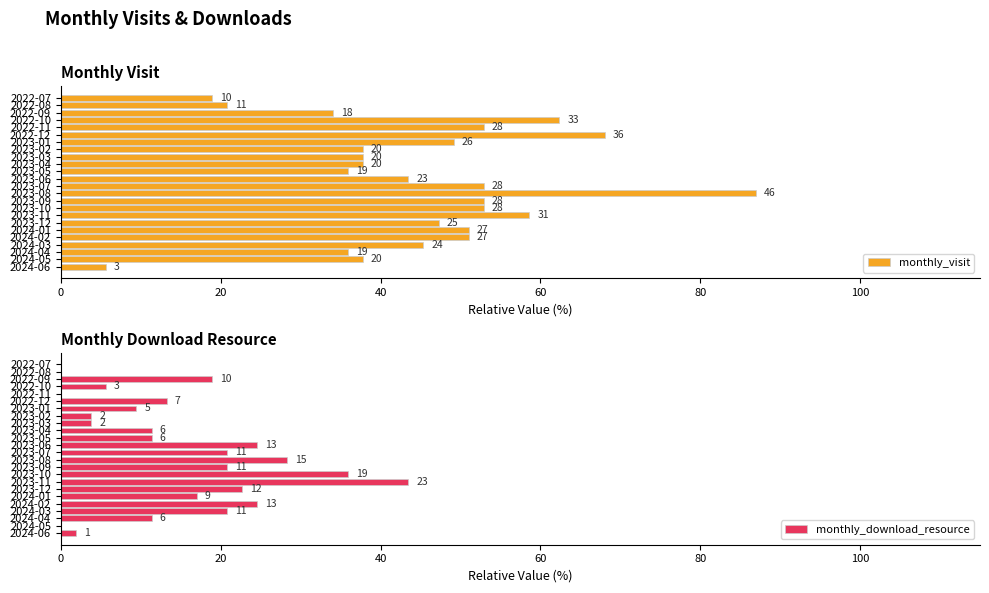

What is the value of the monthly_download_resource bar at the 4th from the left?

5.7